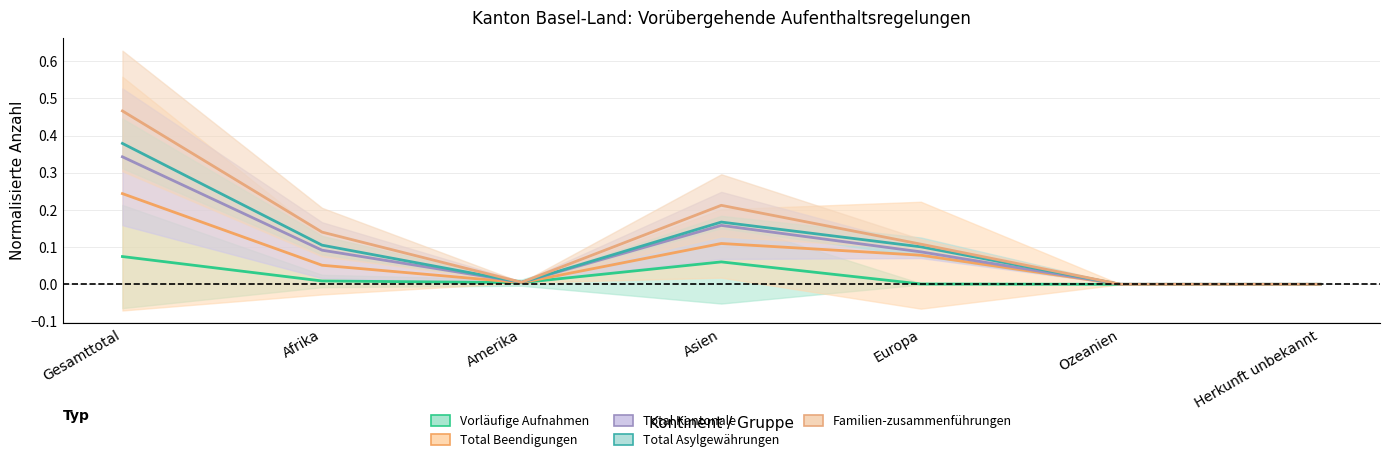

Reading left to right, what are all the values shown in this chart?

Vorläufige Aufnahmen: Gesamttotal=0.1	Afrika=0.0	Amerika=0.0	Asien=0.1	Europa=0.0	Ozeanien=0.0	Herkunft unbekannt=0.0
Total Beendigungen: Gesamttotal=0.2	Afrika=0.1	Amerika=0.0	Asien=0.1	Europa=0.1	Ozeanien=0.0	Herkunft unbekannt=0.0
Total Kantonale: Gesamttotal=0.3	Afrika=0.1	Amerika=0.0	Asien=0.2	Europa=0.1	Ozeanien=0.0	Herkunft unbekannt=0.0
Total Asylgewährungen: Gesamttotal=0.4	Afrika=0.1	Amerika=0.0	Asien=0.2	Europa=0.1	Ozeanien=0.0	Herkunft unbekannt=0.0
Familien-zusammenführungen: Gesamttotal=0.5	Afrika=0.1	Amerika=0.0	Asien=0.2	Europa=0.1	Ozeanien=0.0	Herkunft unbekannt=0.0